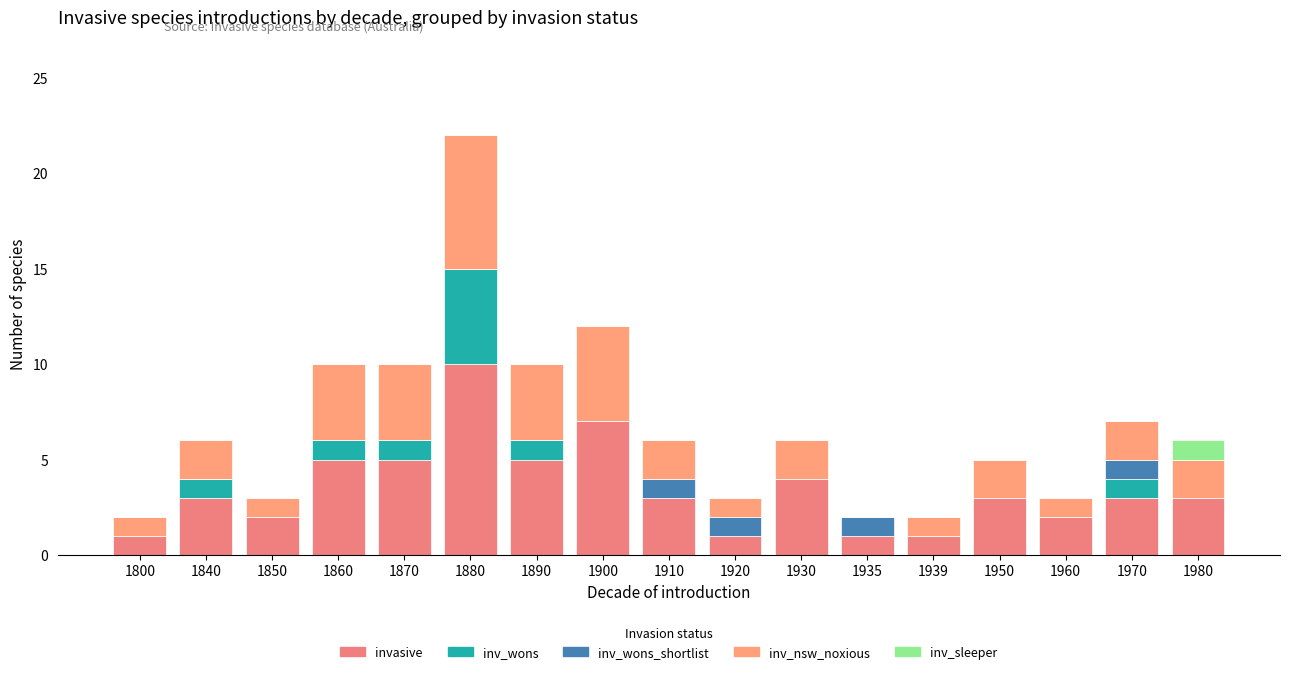

Count the number of data series in this chart.

5